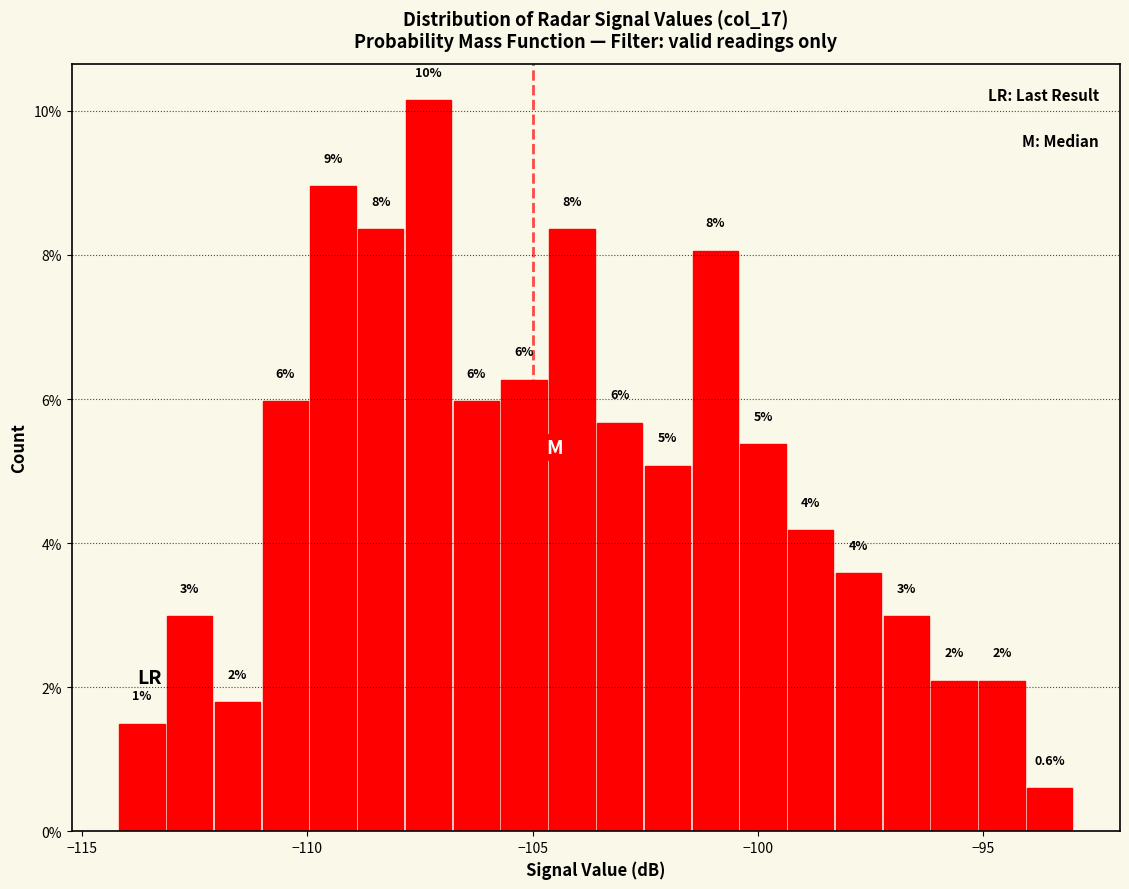

Read against the x-axis, roughly where is the centre of the tallest bar?

-107.5